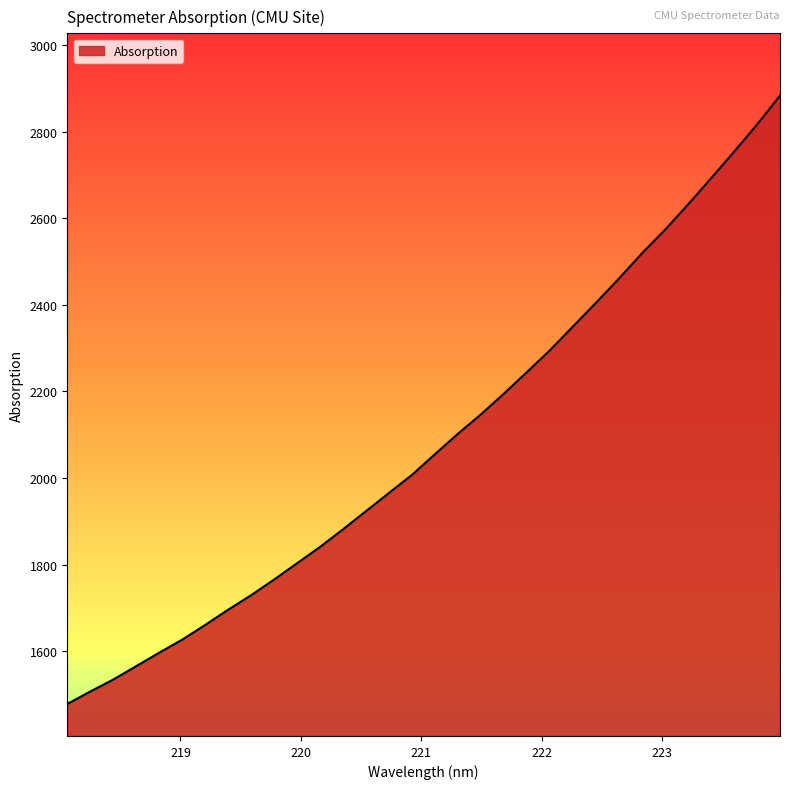

What is the minimum value shown in the chart?

1477.6